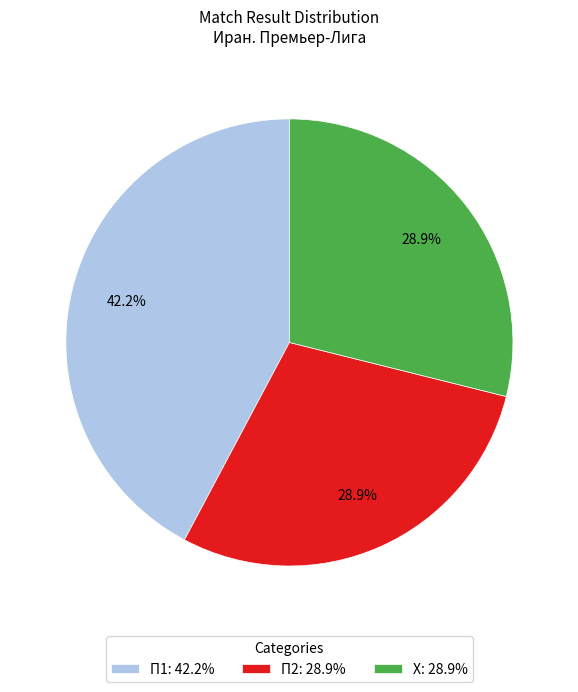

What portion of the pie excludes П1: 42.2%?

57.8%